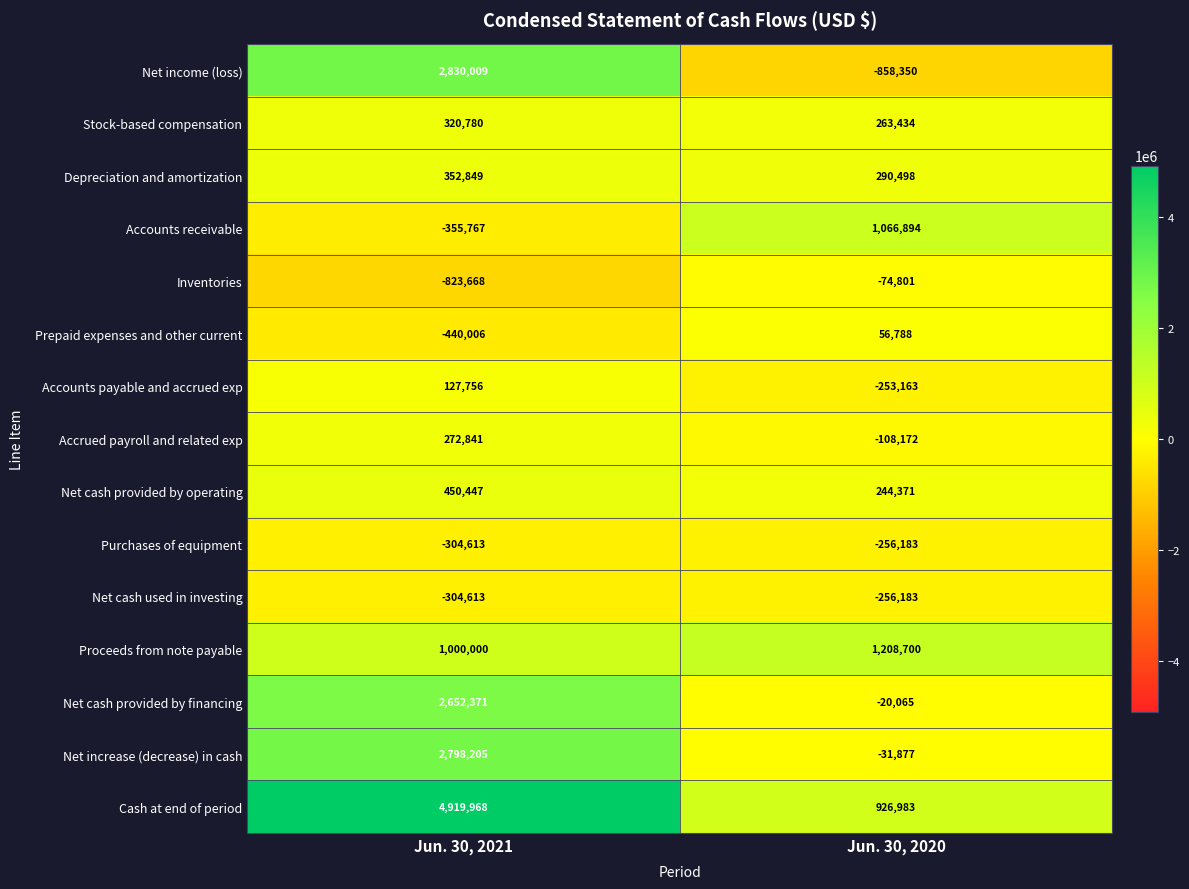

How many values in Net cash provided by financing are below zero?

1